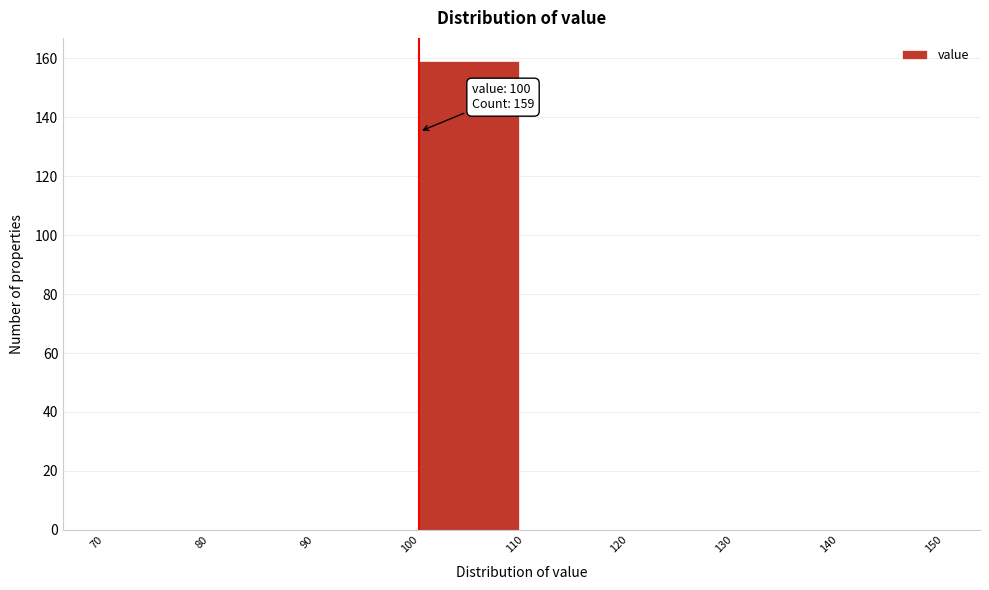

Over which range of the x-axis is the bar tallest?

100 to 110